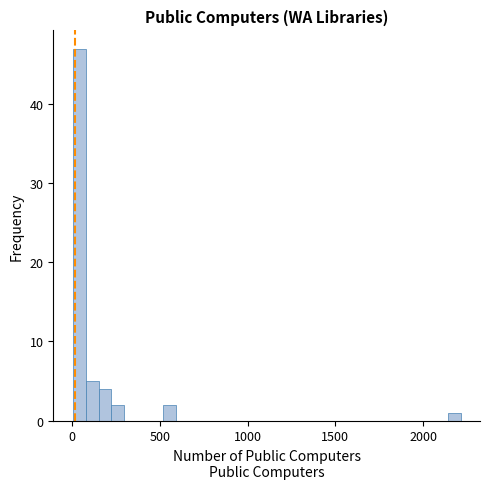

Around what value on the x-axis is the tallest bar? Give the approximate position of its centre, as read against the axis.

50